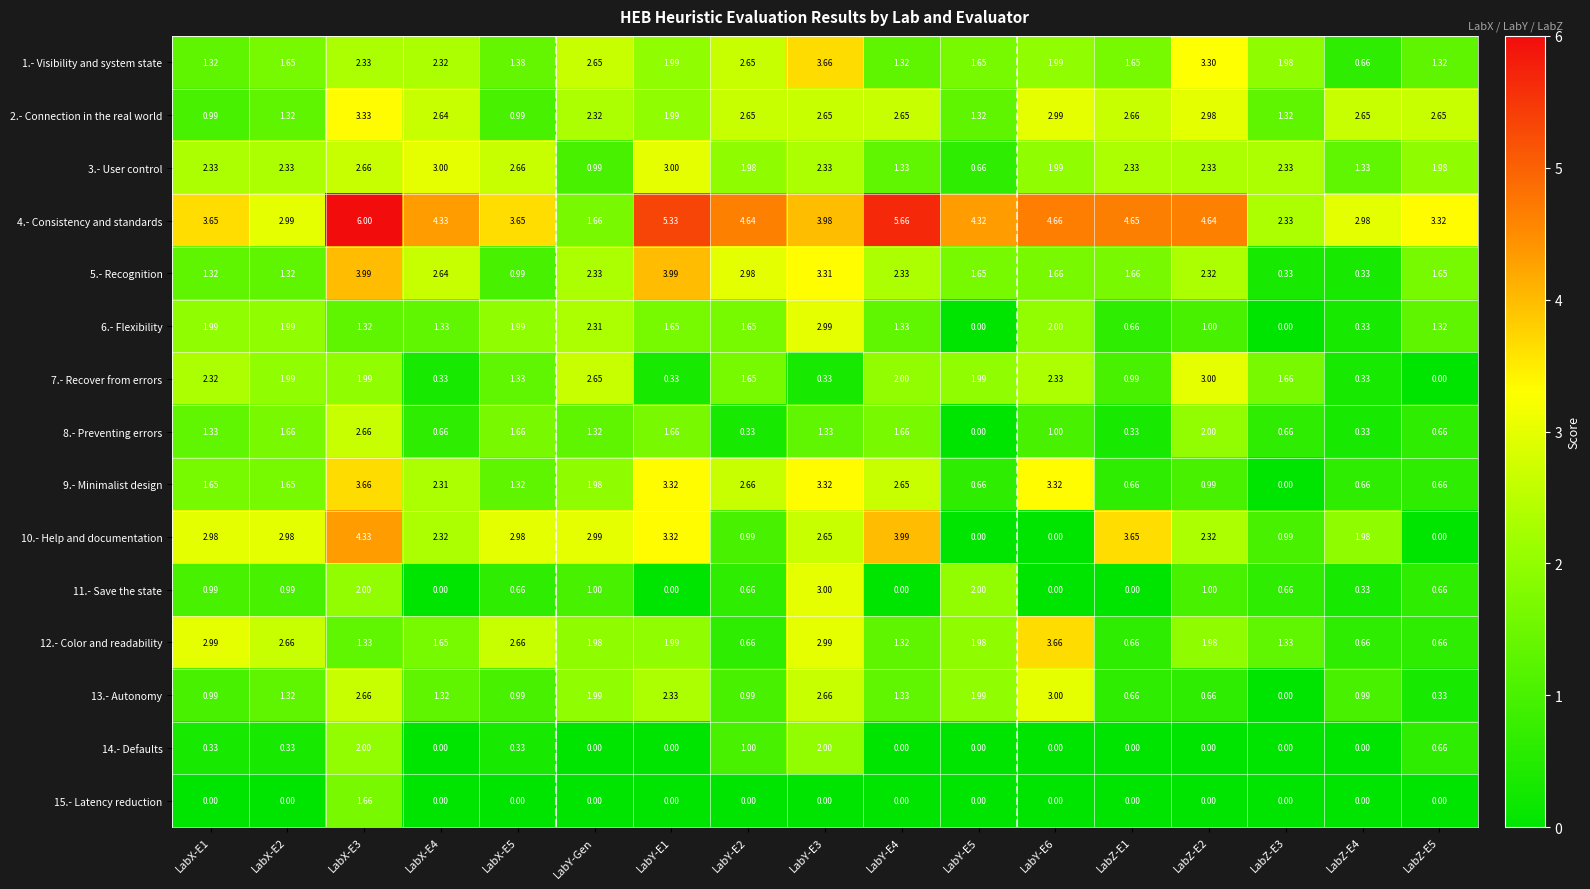

Is the value of 8.- Preventing errors at LabZ-E1 greater than the value of 9.- Minimalist design at LabZ-E2?

No